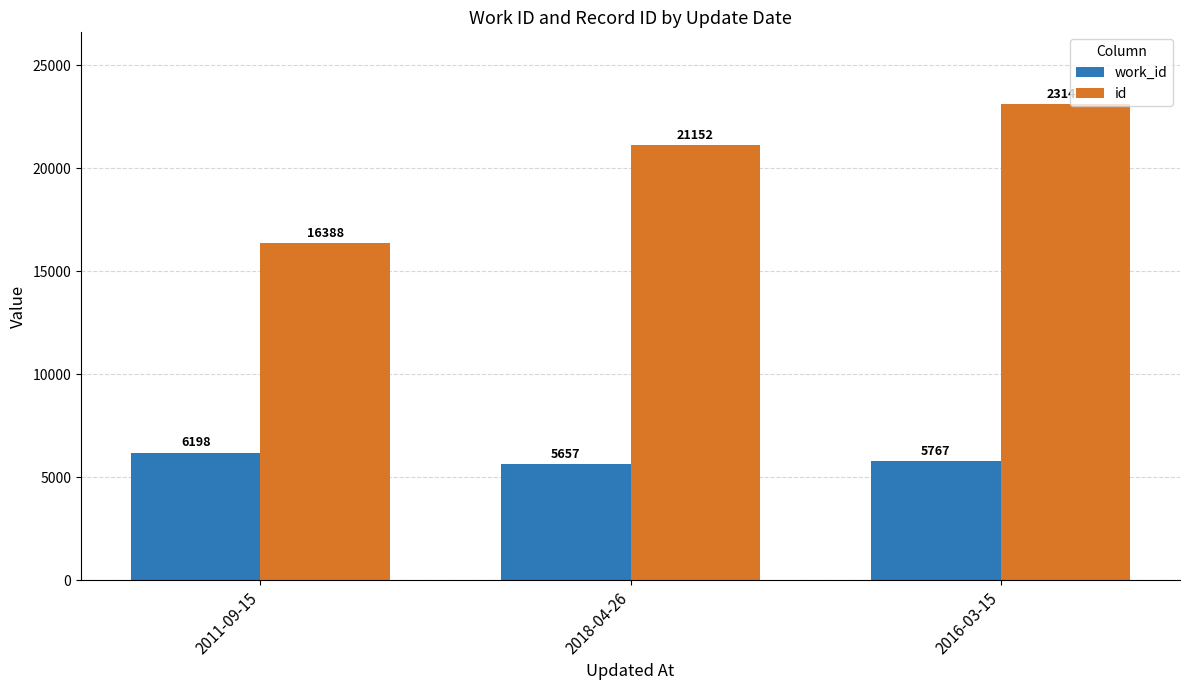

Rank the categories by id value from highest to lowest.

2016-03-15, 2018-04-26, 2011-09-15